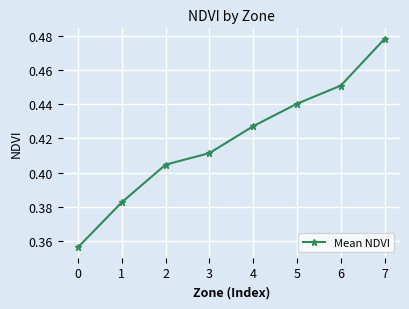

List the labels in order of value, smallest first.

0, 1, 2, 3, 4, 5, 6, 7